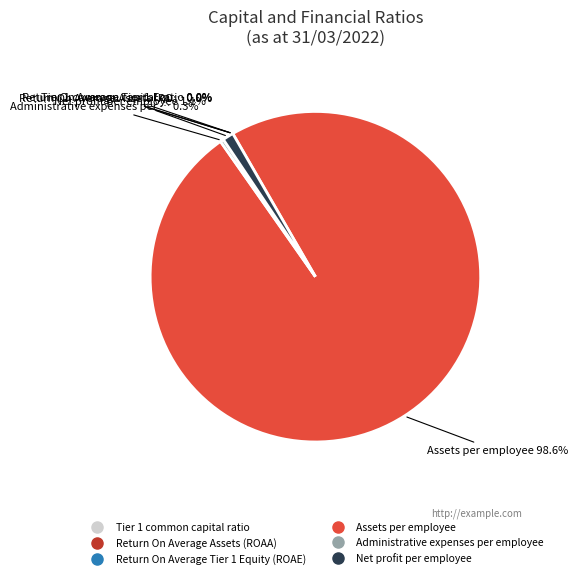

Which slice is the largest?

Assets per employee